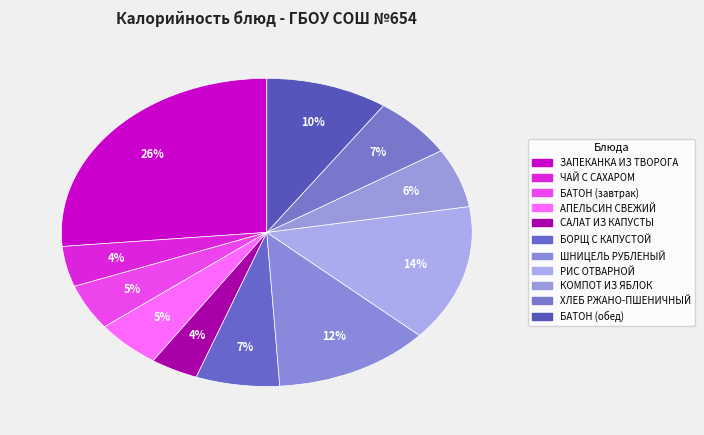

The КОМПОТ ИЗ ЯБЛОК slice represents 6% of the pie. True or false?

True